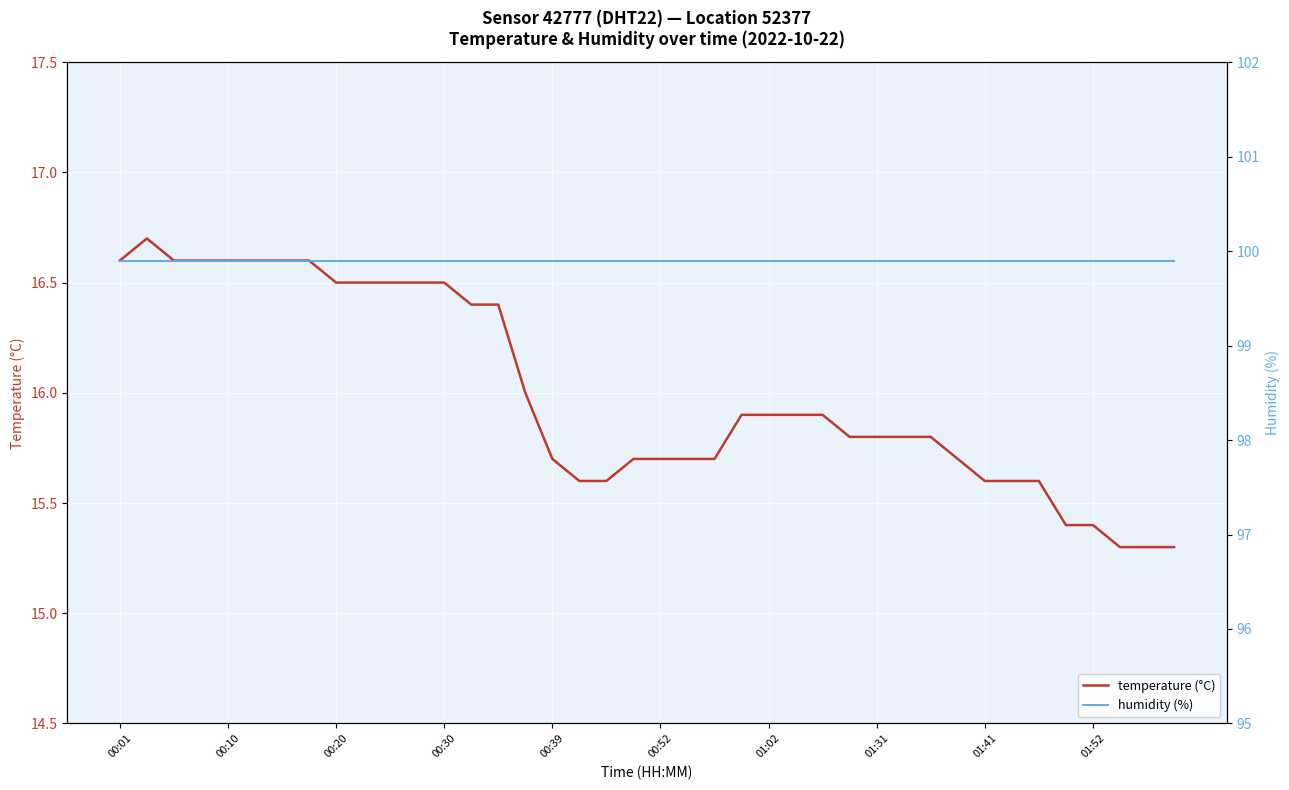

How many interior local peaks does the temperature (°C) series have?

1